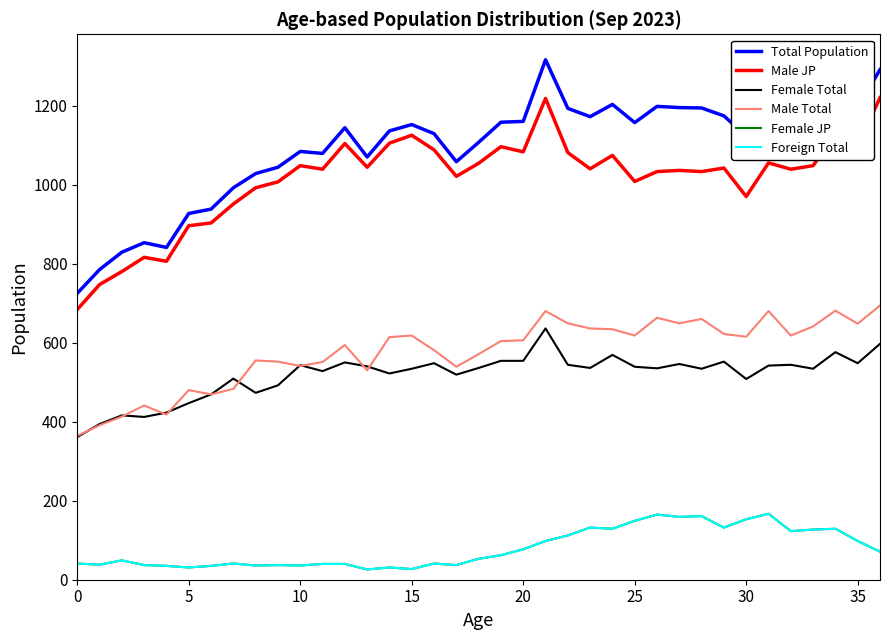

Is this an area chart (filled region under the line)?

No